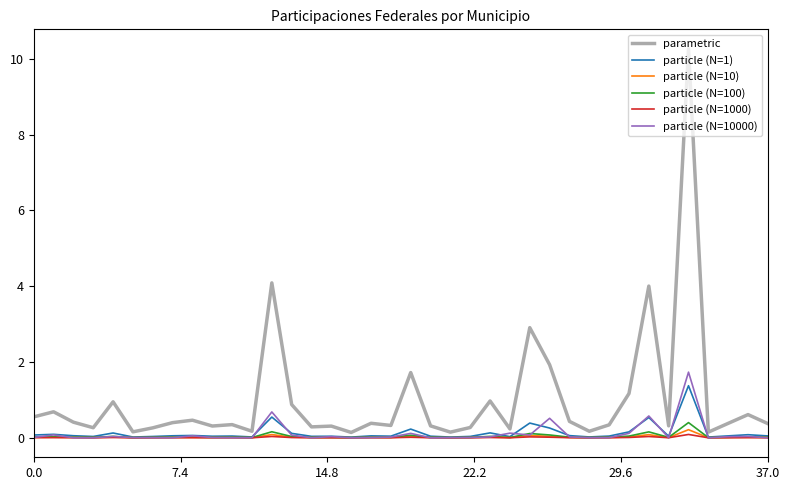

How many lines are shown in the chart?

6